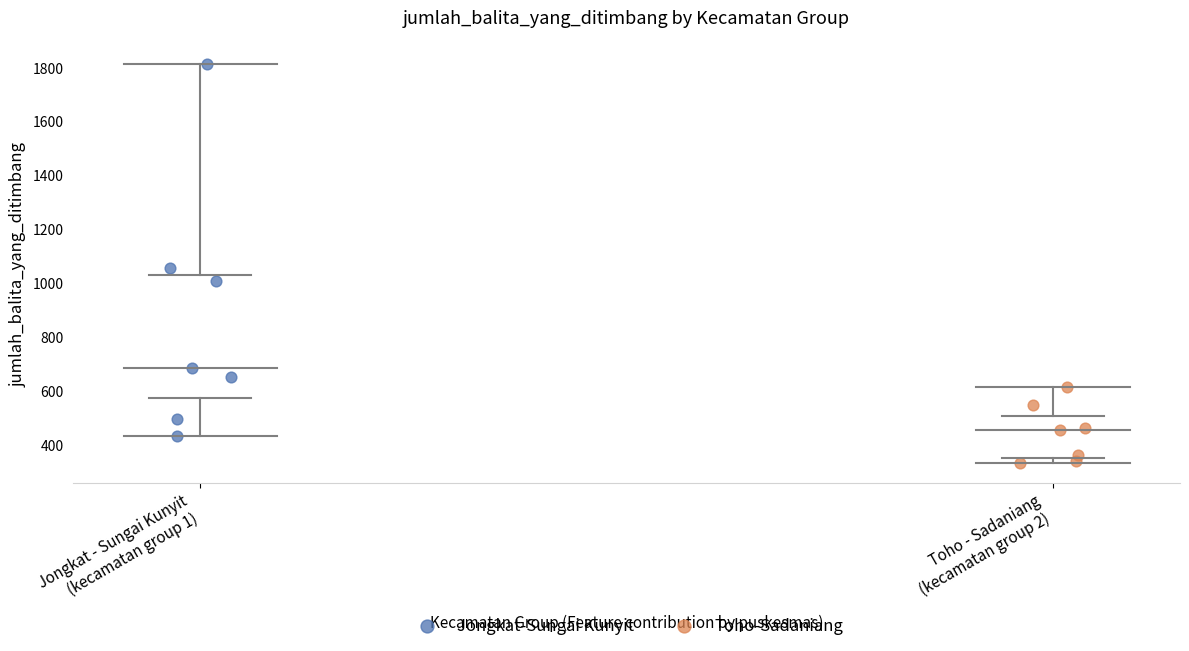

Which series reaches the maximum Y coordinate?

Jongkat-Sungai Kunyit